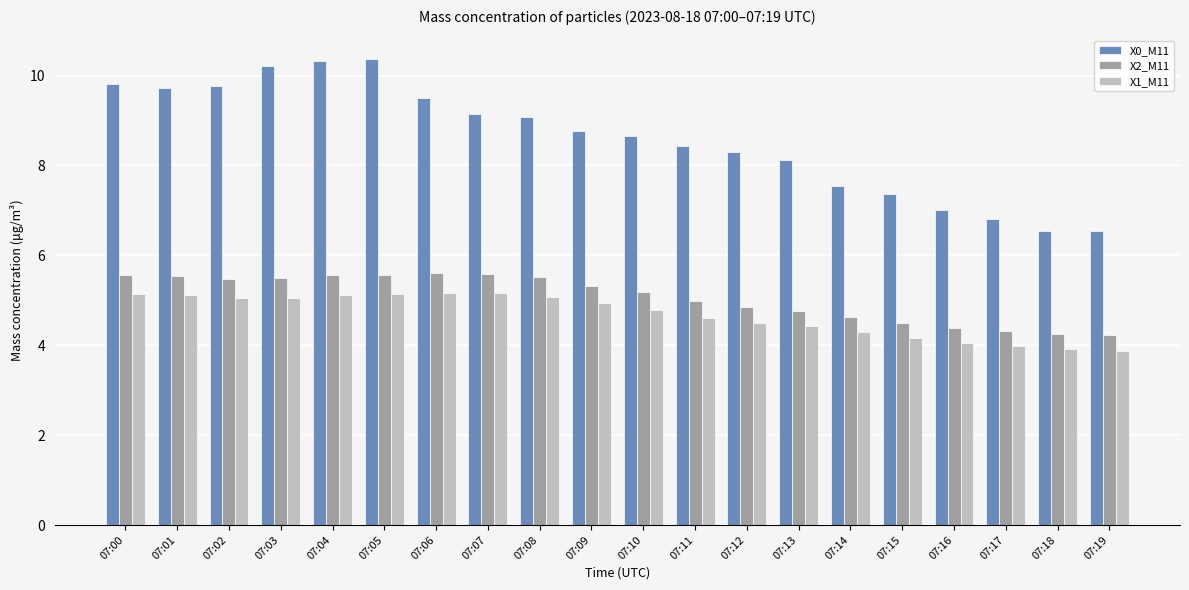

Which series has the largest total across all categories?

X0_M11